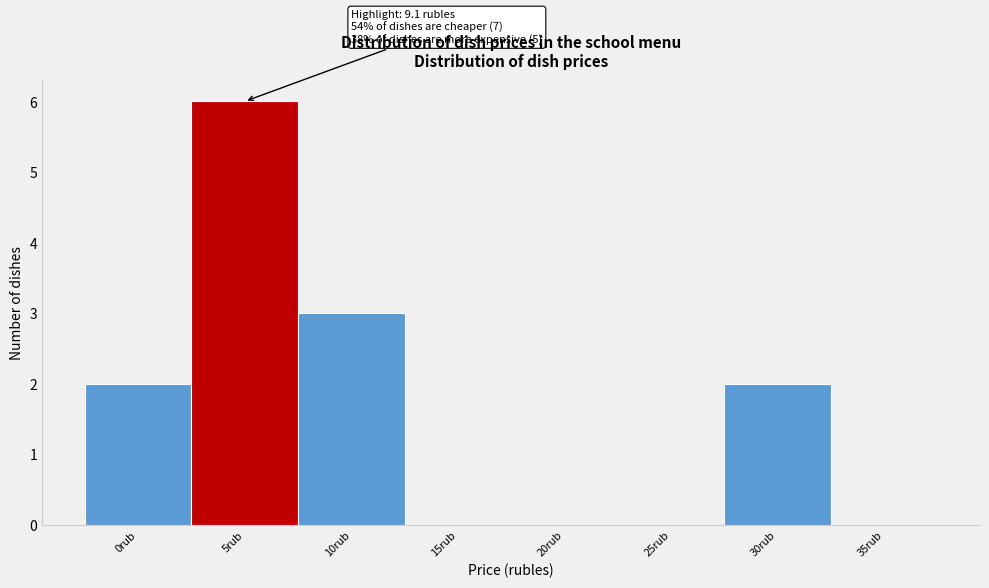

Reading left to right, what are all the values shown in this chart?

0rub=2	5rub=6	10rub=3	15rub=0	20rub=0	25rub=0	30rub=2	35rub=0